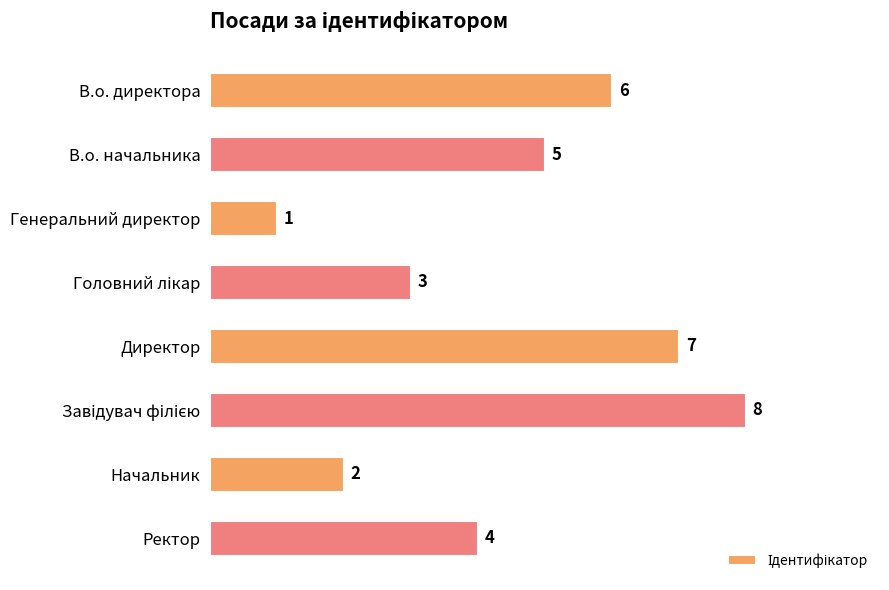

True or false: the data shows 4 at Директор.

False